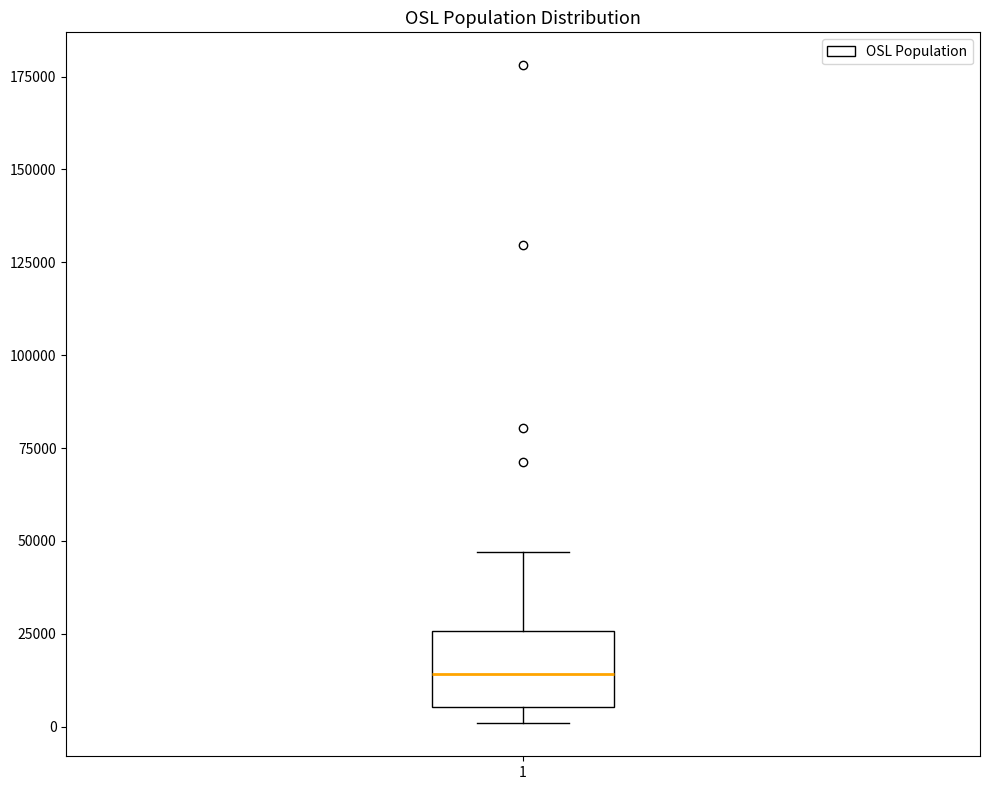

Where is the upper edge of the box at x = 1 on the y-axis? The values are not printed on the chart, so give them approximately, as read against the axis.

25000